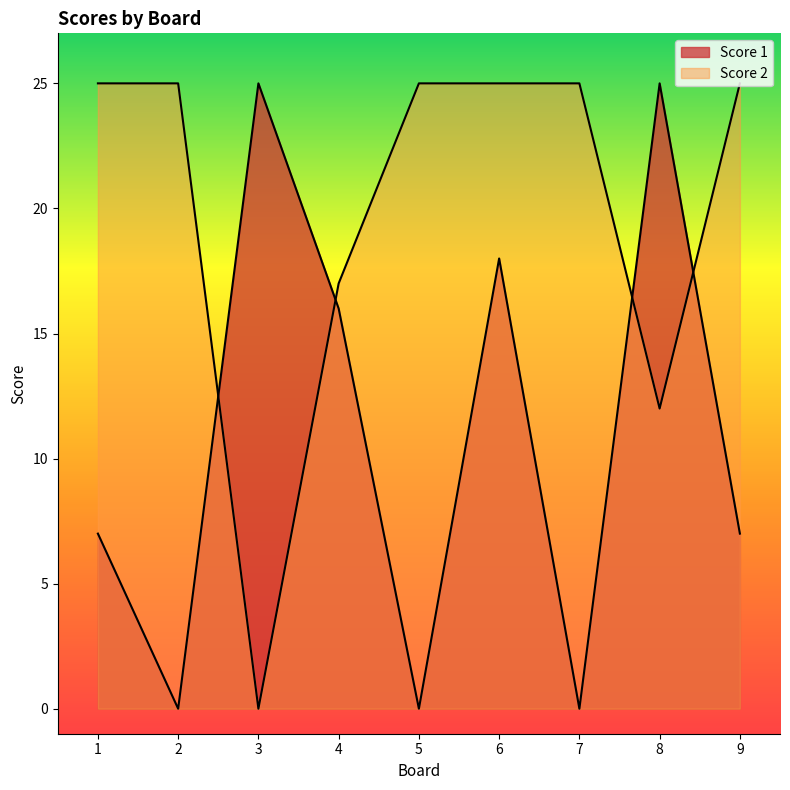

How many data points does each series have?

9